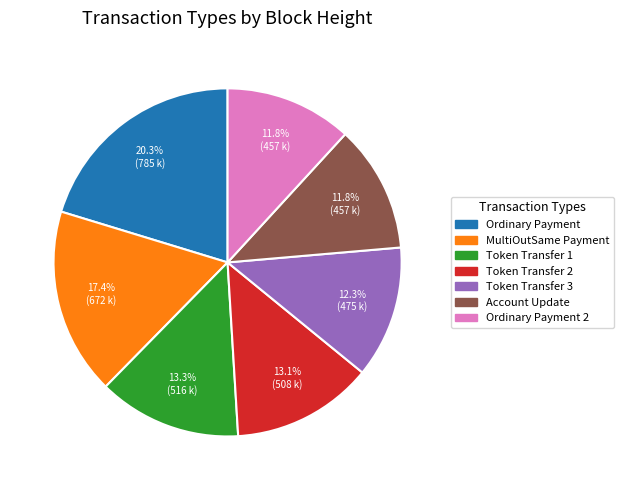

Is there a majority slice in this chart?

No